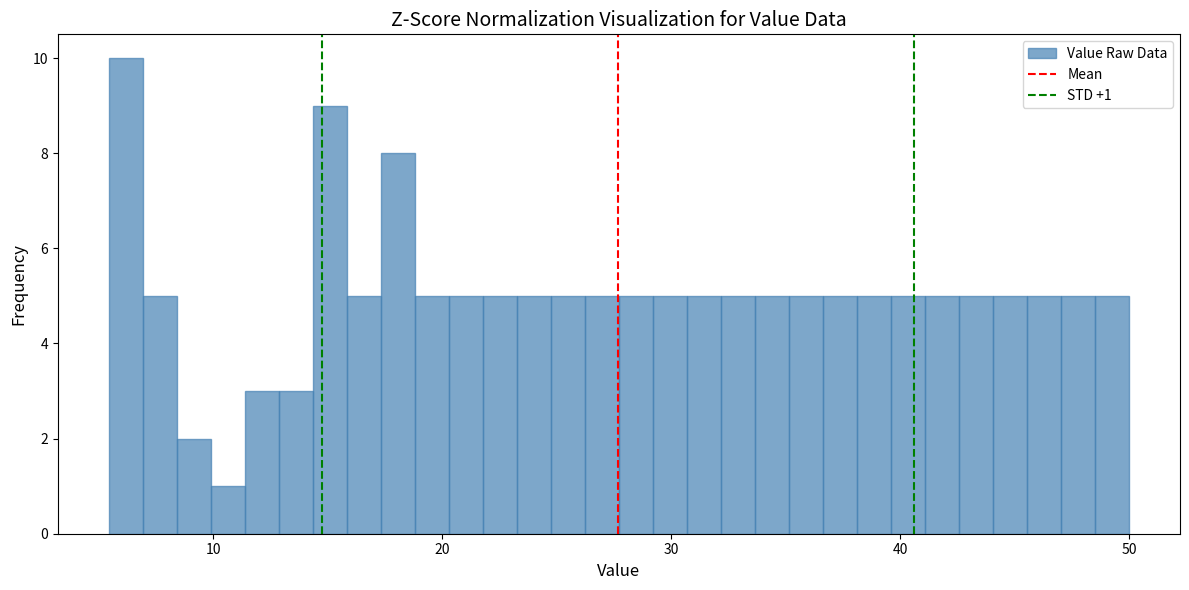

Read against the x-axis, roughly where is the centre of the tallest bar?

6